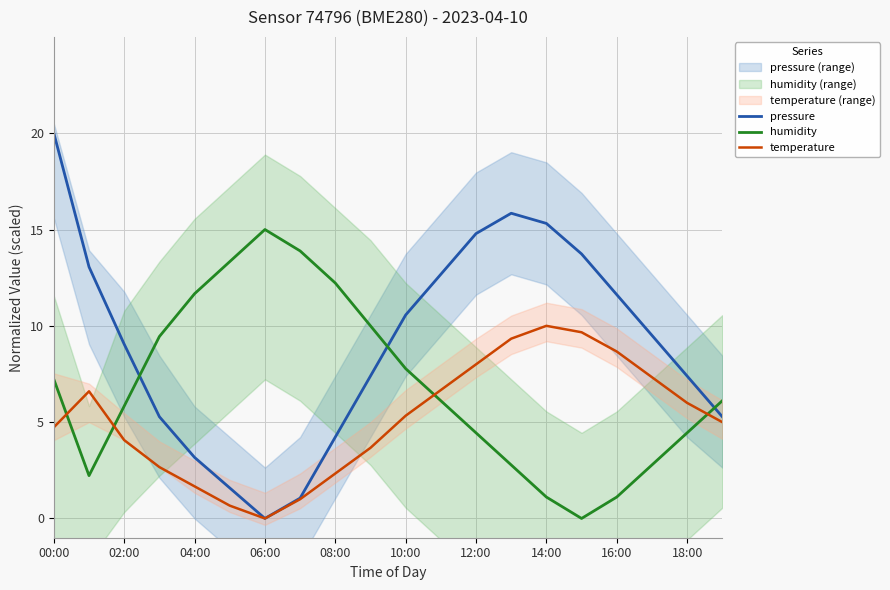

The value of temperature at 10:00 is 5.3. True or false?

True